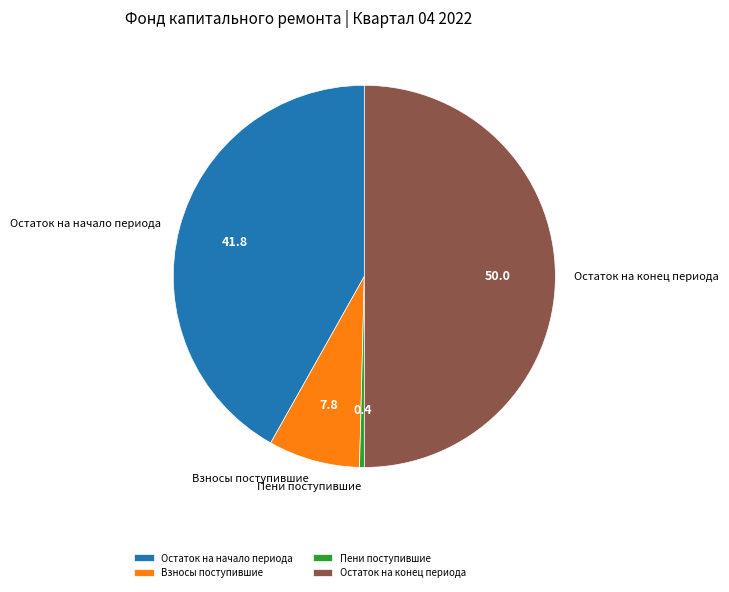

Is the sum of Взносы поступившие and Пени поступившие greater than half?

No